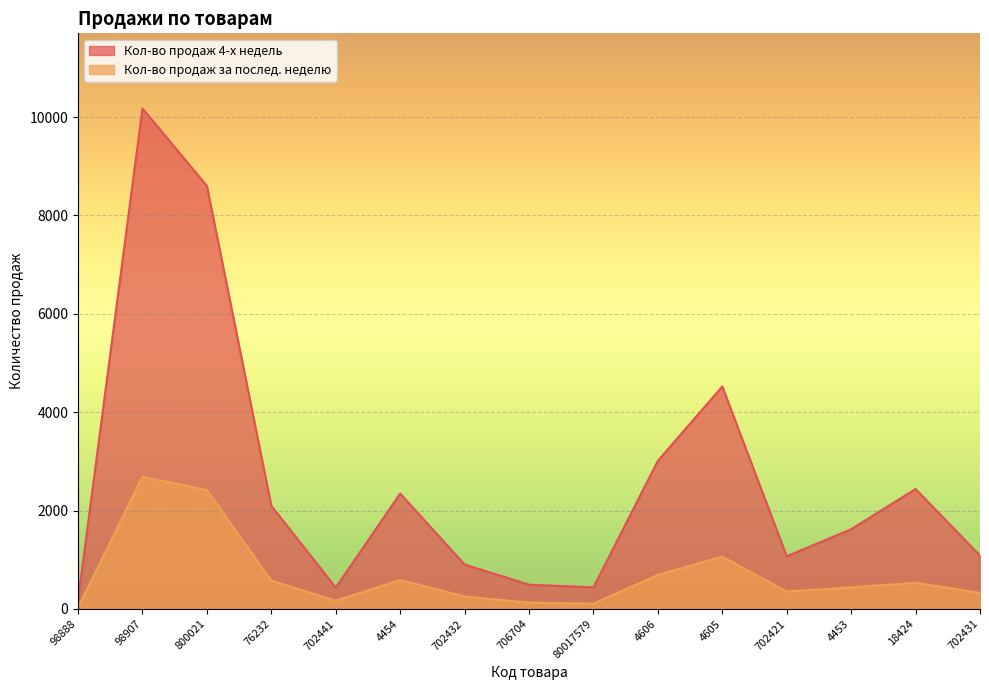

List the series in order of their overall mean, highest first.

Кол-во продаж 4-х недель, Кол-во продаж за послед. неделю